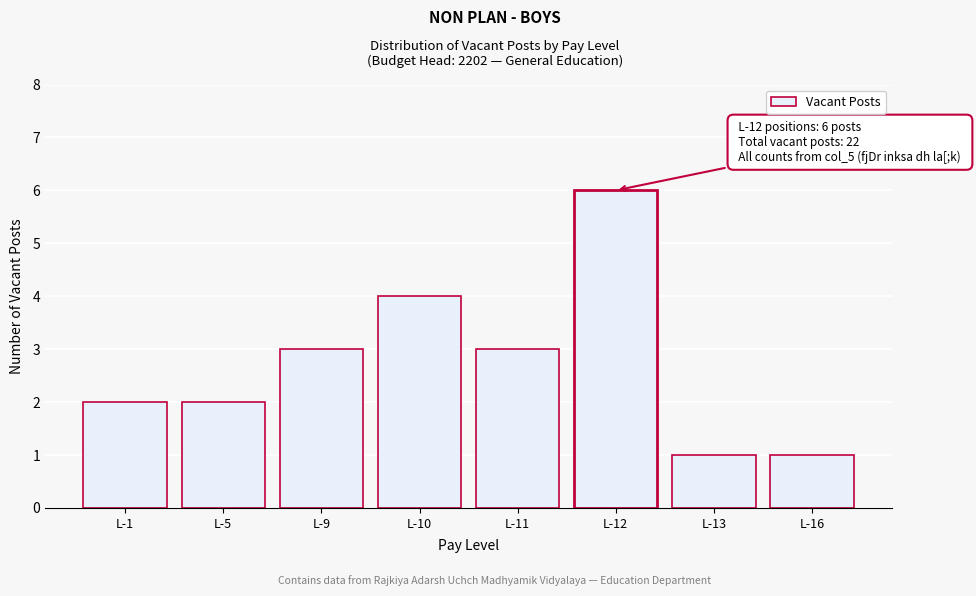

Reading left to right, what are all the values shown in this chart?

L-1=2	L-5=2	L-9=3	L-10=4	L-11=3	L-12=6	L-13=1	L-16=1